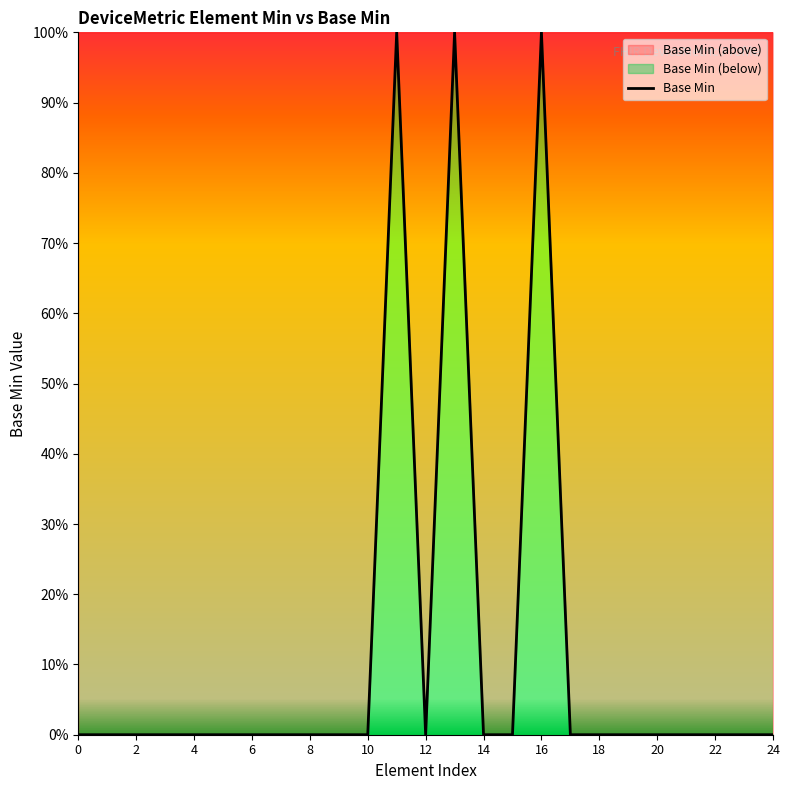

How many lines are shown in the chart?

1